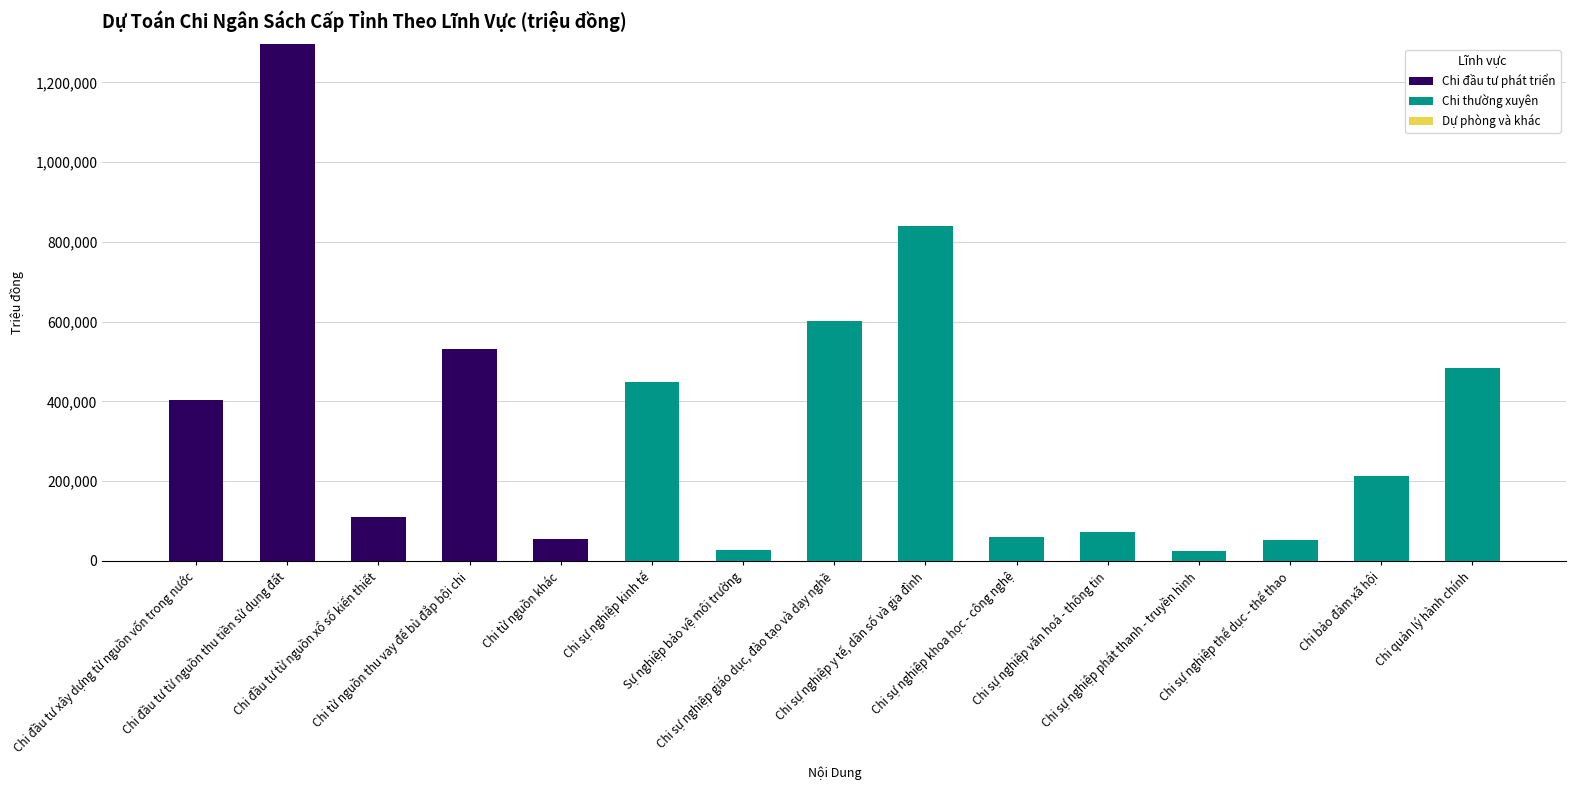

Are the bars horizontal?

No